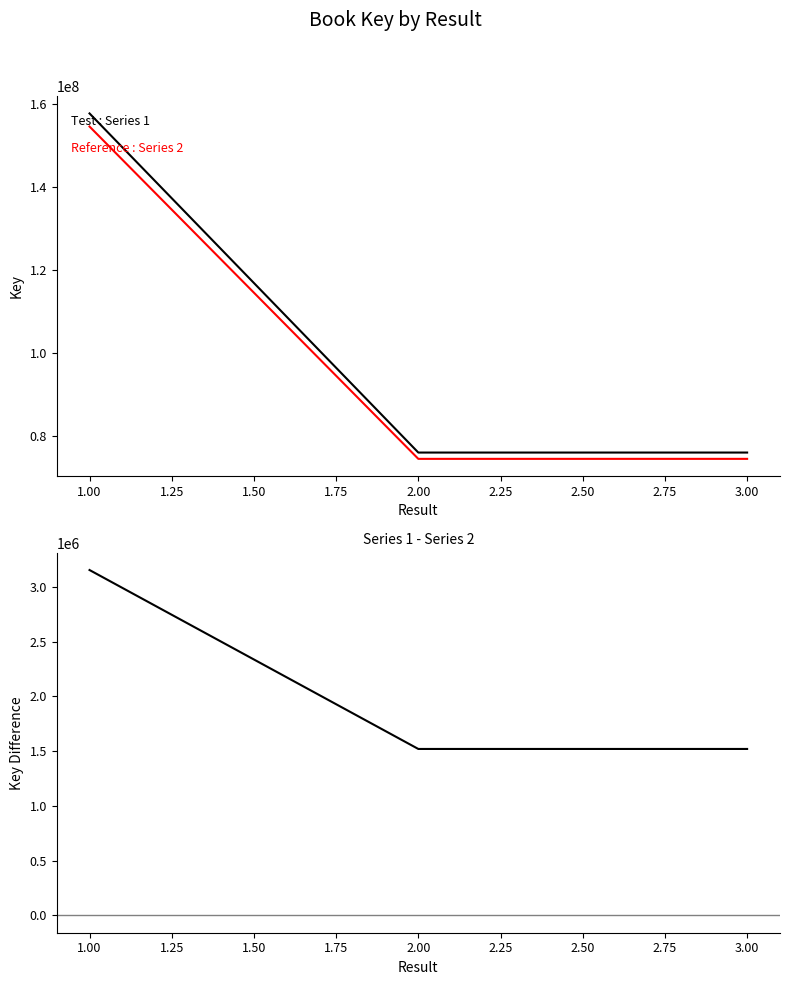

Is it true that Key (Series 1) equals 136160993.4 at 2.00?

False